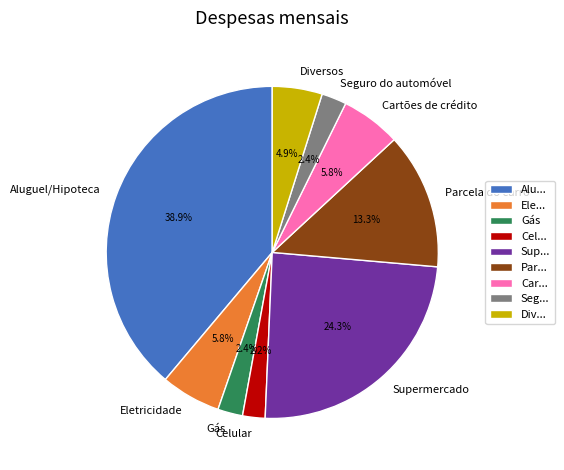

How much of the chart is everything except Supermercado?

75.7%